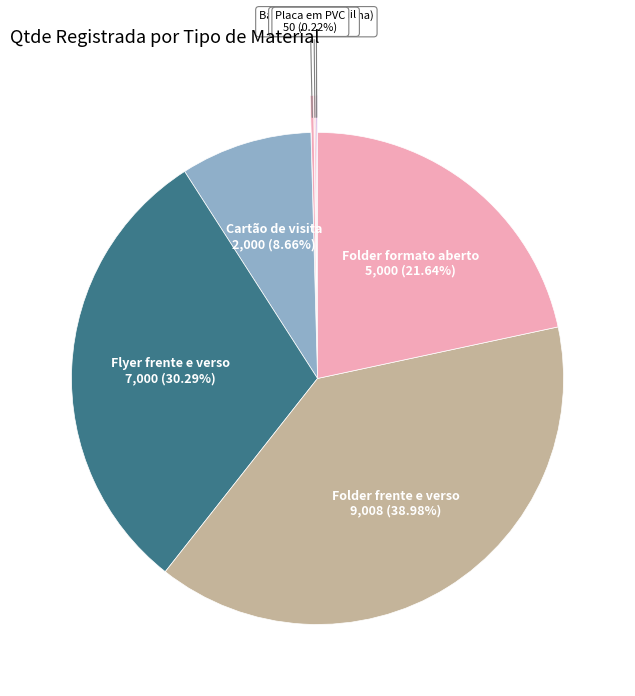

Which category has the biggest portion of the pie?

Folder frente e verso